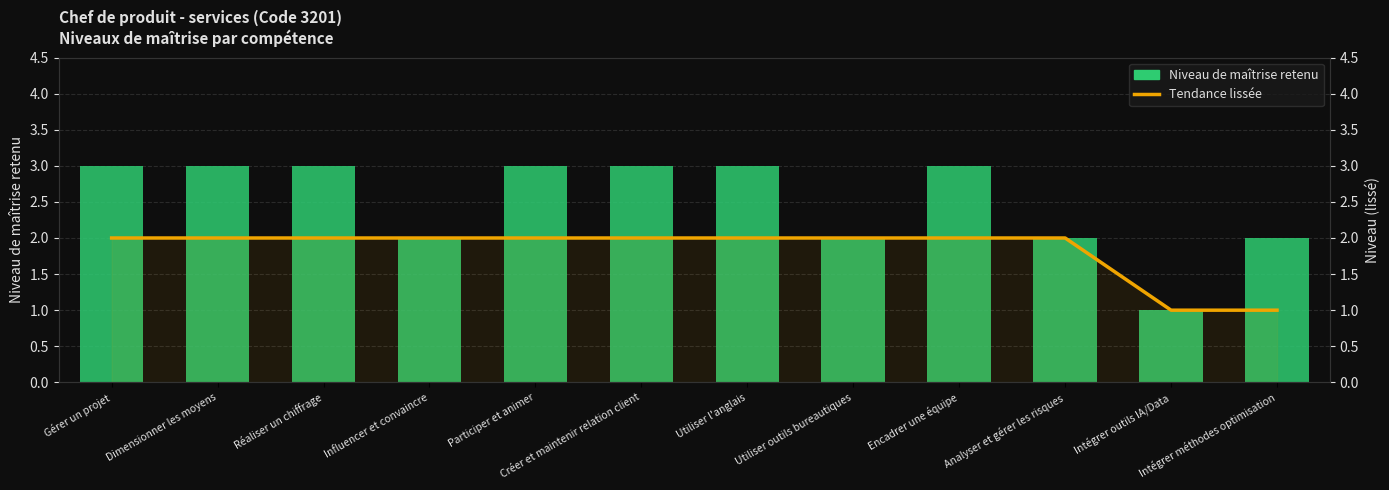

Rank the categories by Niveau de maîtrise retenu value from lowest to highest.

Intégrer outils IA/Data, Influencer et convaincre, Utiliser outils bureautiques, Analyser et gérer les risques, Intégrer méthodes optimisation, Gérer un projet, Dimensionner les moyens, Réaliser un chiffrage, Participer et animer, Créer et maintenir relation client, Utiliser l'anglais, Encadrer une équipe